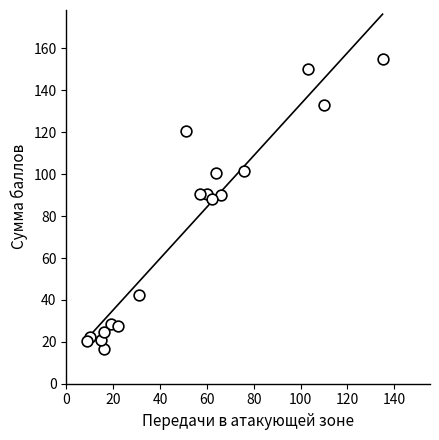

What Y value in the scatter plot is closest to 85?

88.0